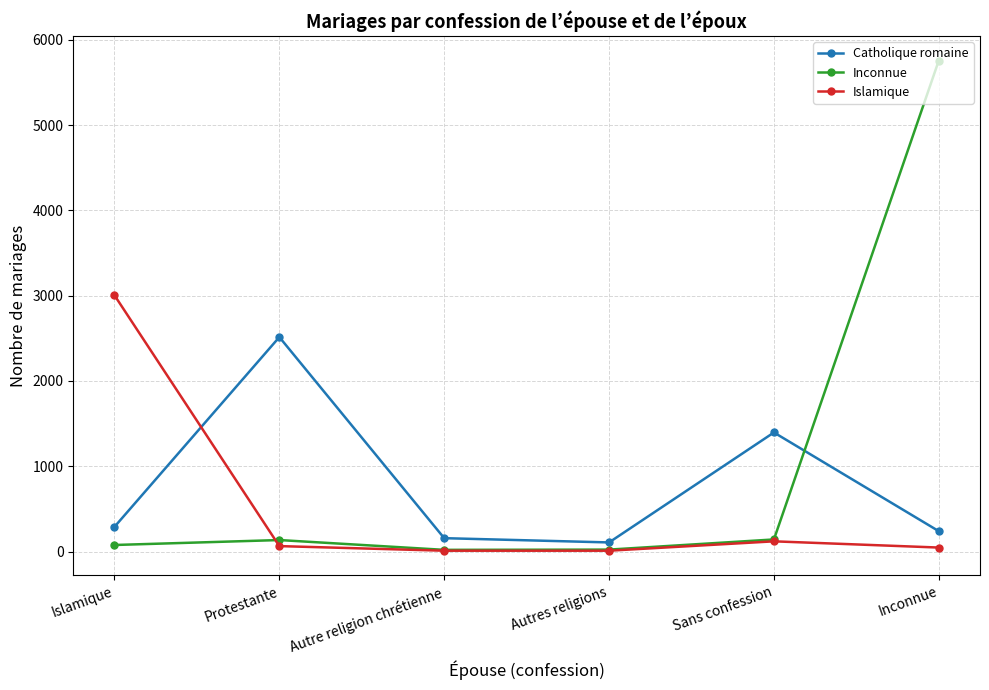

Which label corresponds to the largest value in the chart?

Inconnue